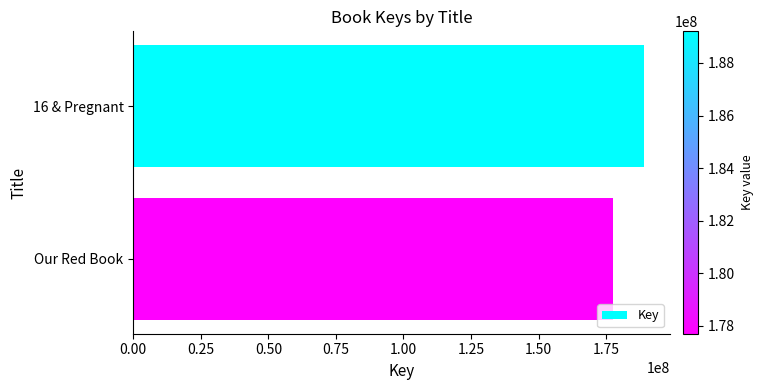

What is the ratio of the value at 16 & Pregnant to the value at Our Red Book?

1.1